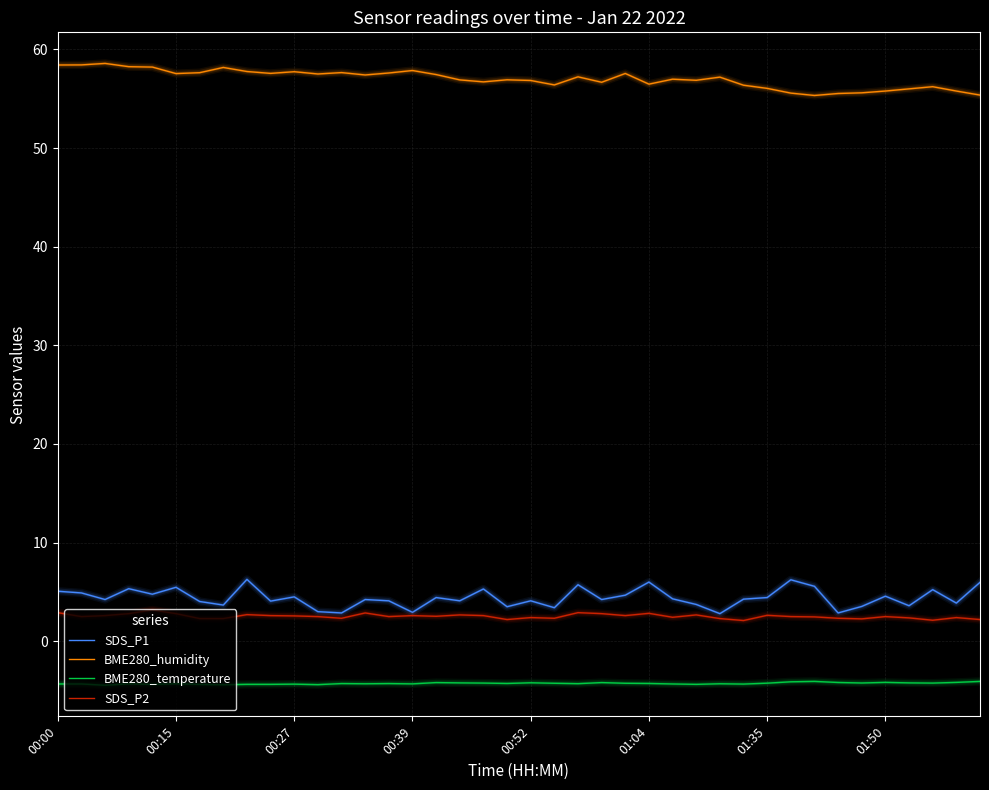

What is the difference between the second highest and second lowest values in the BME280_humidity series?

3.1